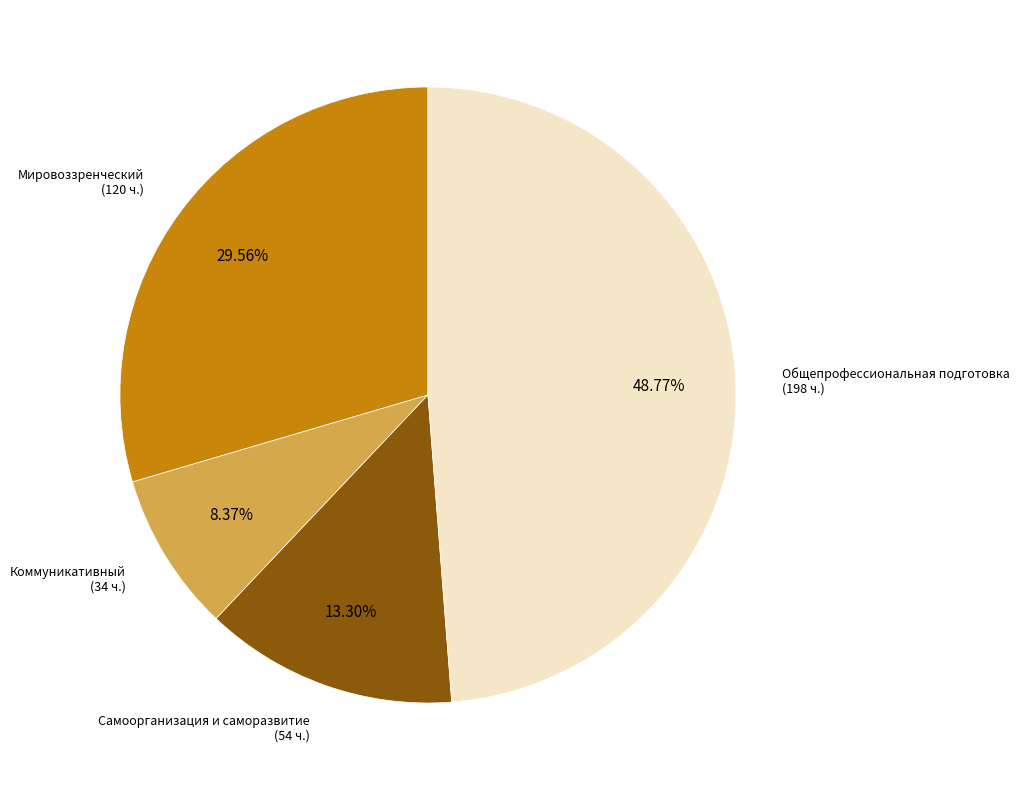

To the nearest percent, what is the difference between the Коммуникативный and Общепрофессиональная подготовка slice percentages?

40%